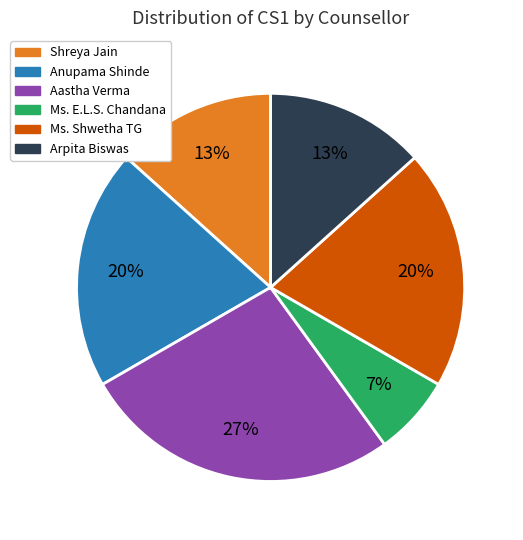

The Ms. Shwetha TG slice represents 20% of the pie. True or false?

True